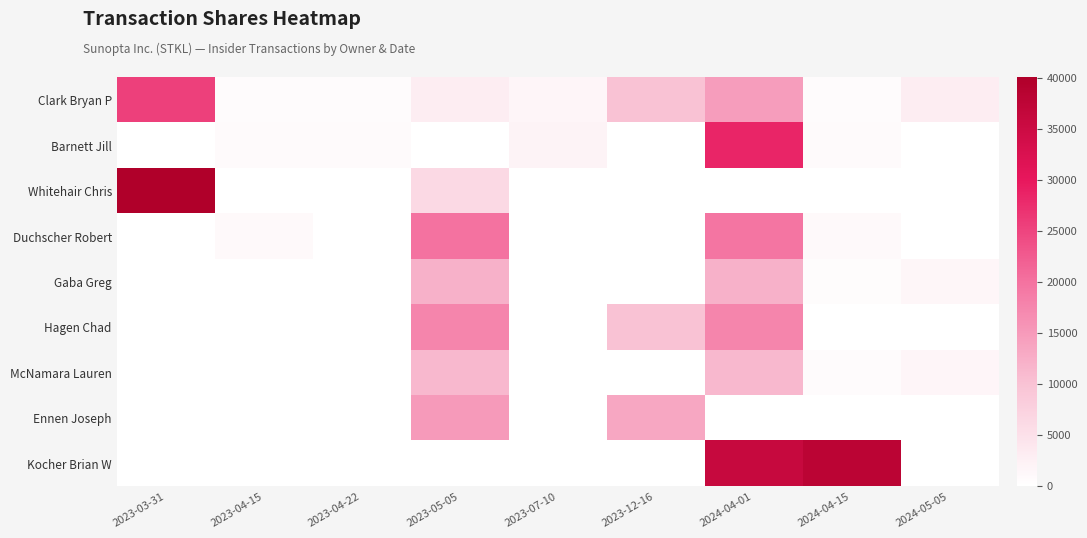

Which series has the widest spread of values?

Whitehair Chris